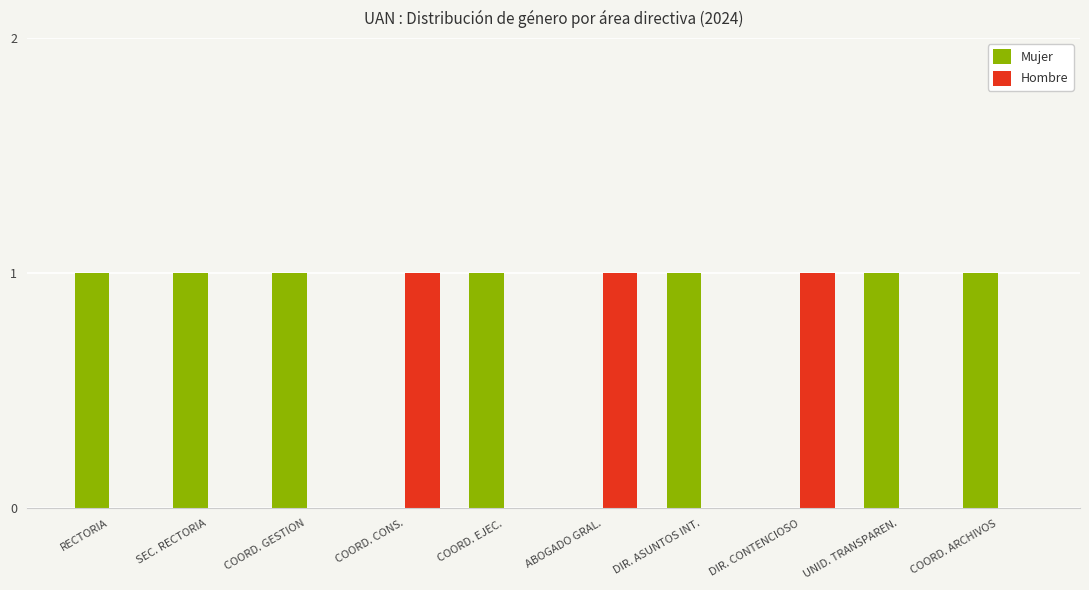

What value does the Hombre series have at COORD. CONS.?

1